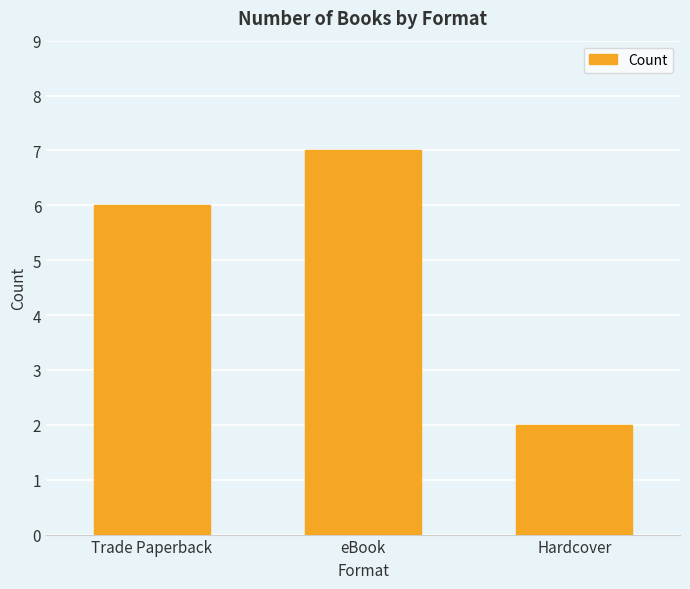

Count the number of data series in this chart.

1